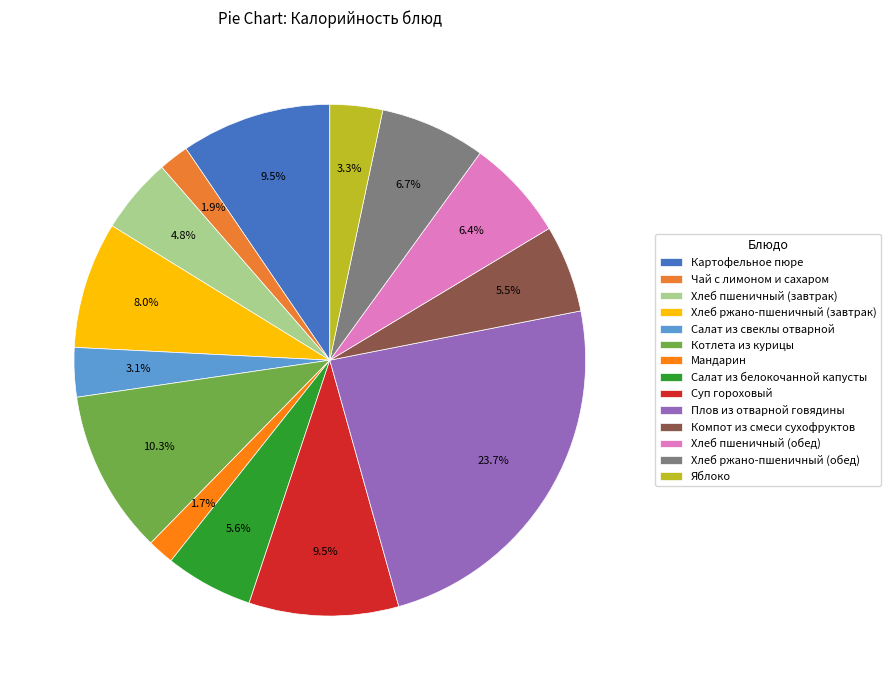

How many segments does this pie chart have?

14